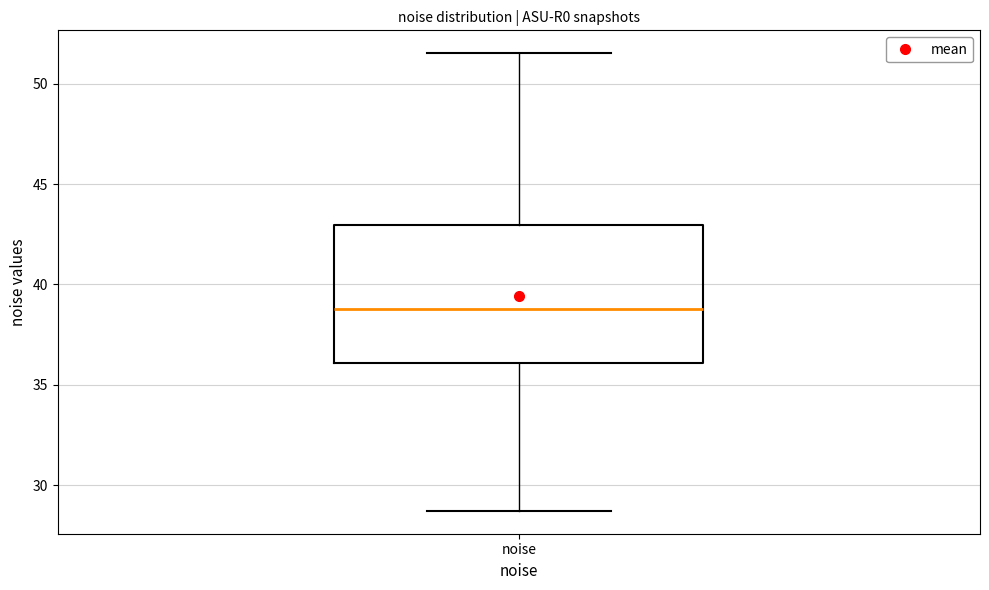

Where is the upper edge of the box for noise on the y-axis? The values are not printed on the chart, so give them approximately, as read against the axis.

43.0